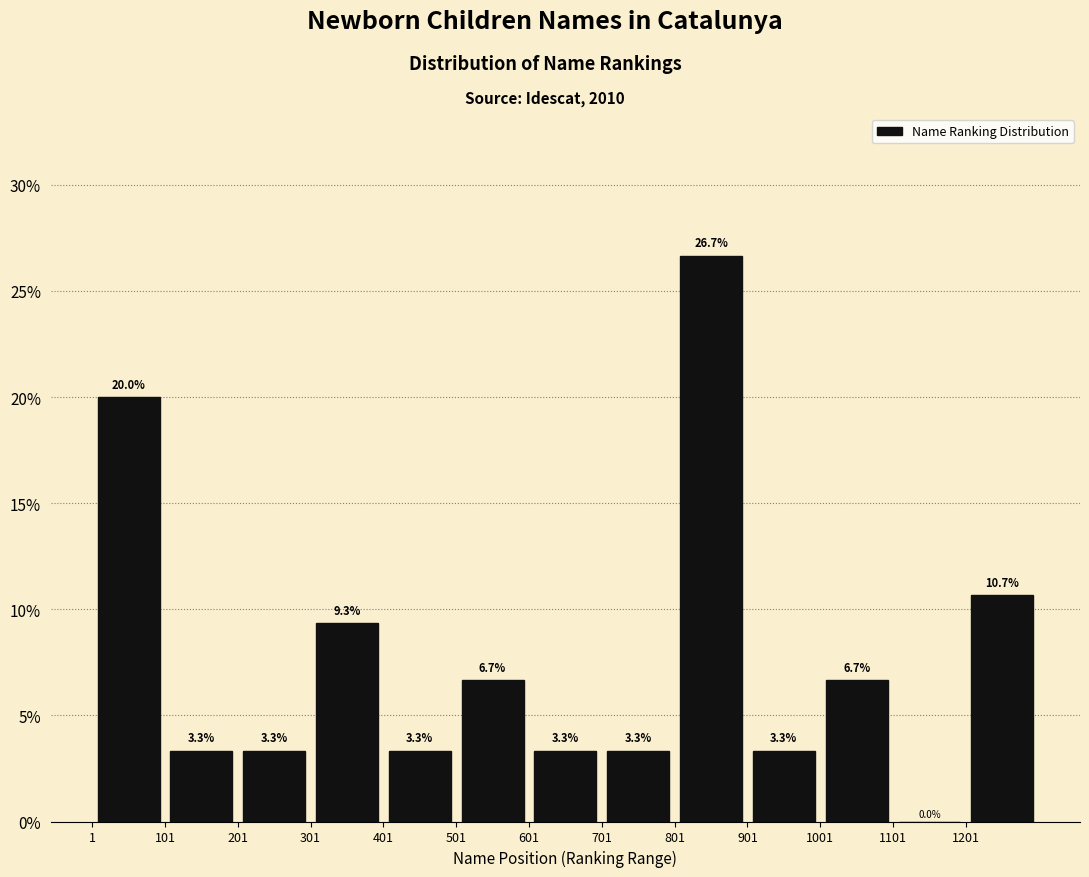

Over which range of the x-axis is the bar tallest?

801 to 901